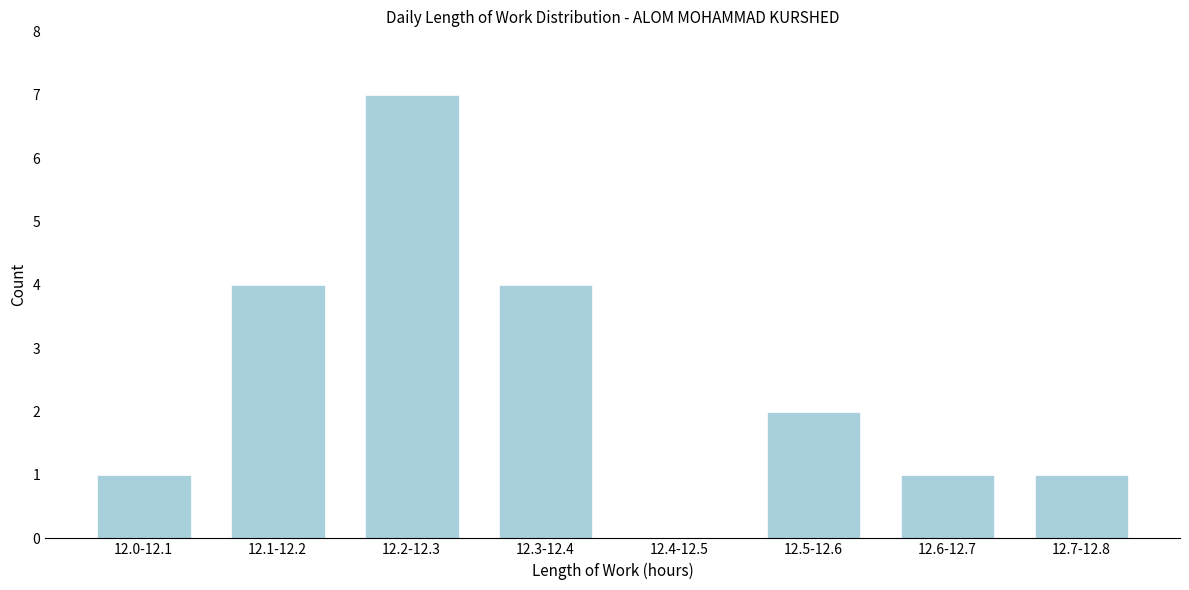

Reading left to right, list all the values displayed in this chart.

12.0-12.1=1	12.1-12.2=4	12.2-12.3=7	12.3-12.4=4	12.4-12.5=0	12.5-12.6=2	12.6-12.7=1	12.7-12.8=1